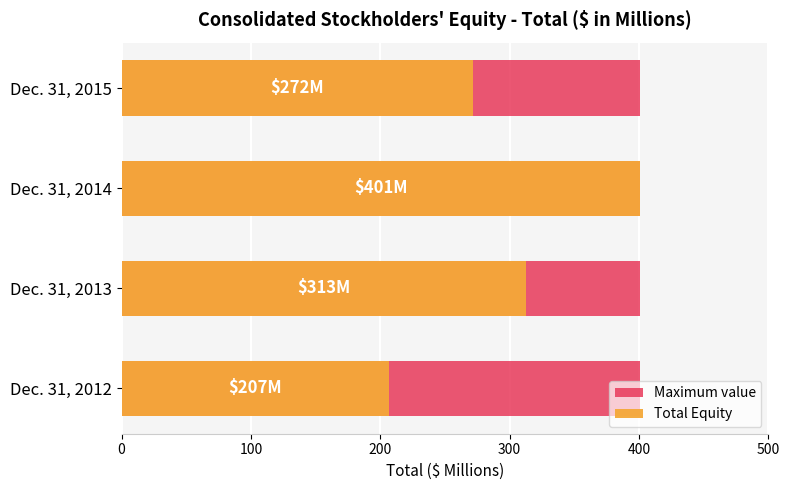

How many bars are there in total?

8